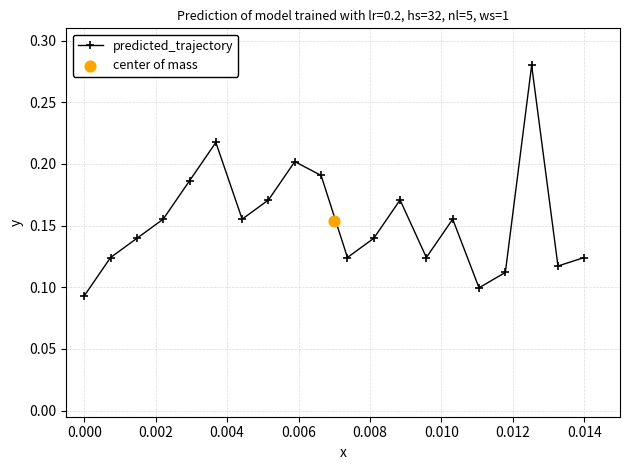

Count the predicted_trajectory values in the range 0 to 1.

20